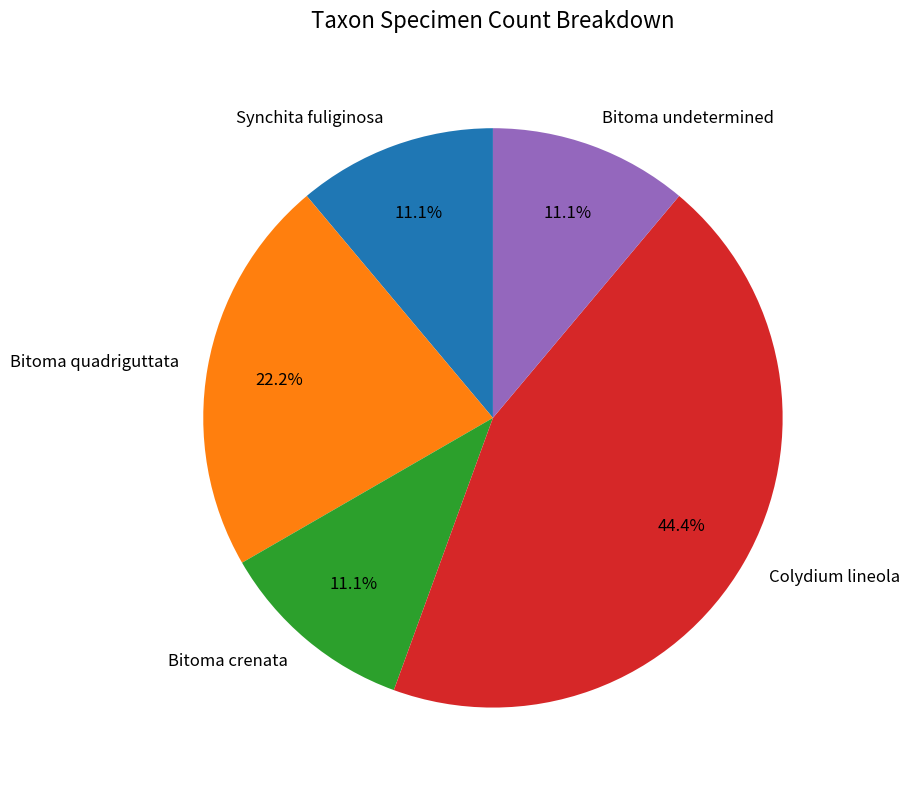

Combined, what portion of the pie is Synchita fuliginosa and Bitoma crenata?

22.2%